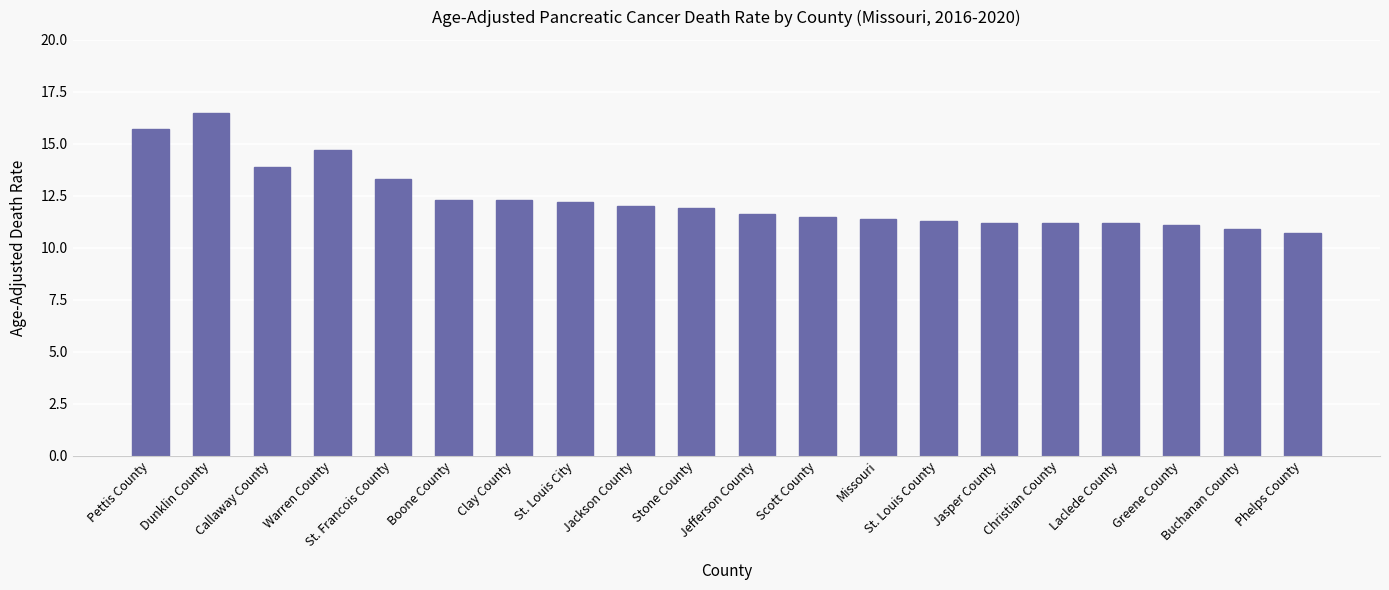

What is the change in value from Dunklin County to Laclede County?

-5.3